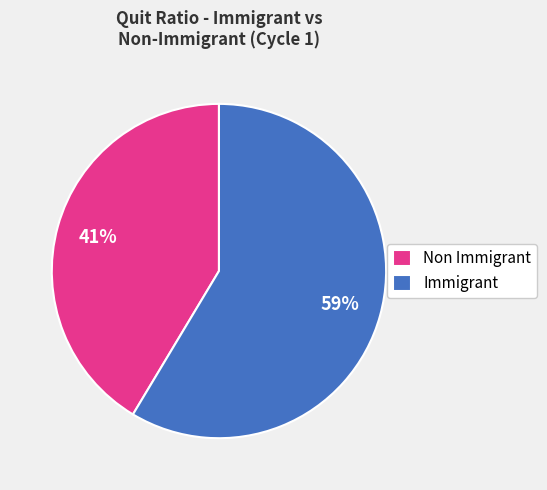

Is the sum of Immigrant and Non Immigrant greater than half?

Yes